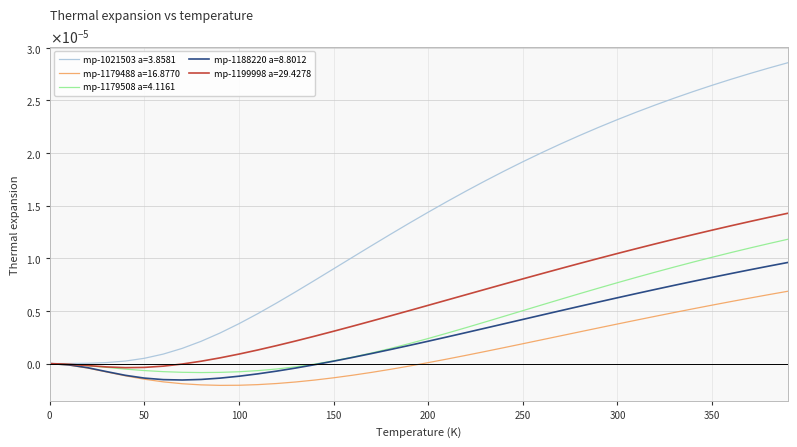

What are all the series names shown in the legend?

mp-1021503 a=3.8581, mp-1179488 a=16.8770, mp-1179508 a=4.1161, mp-1188220 a=8.8012, mp-1199998 a=29.4278